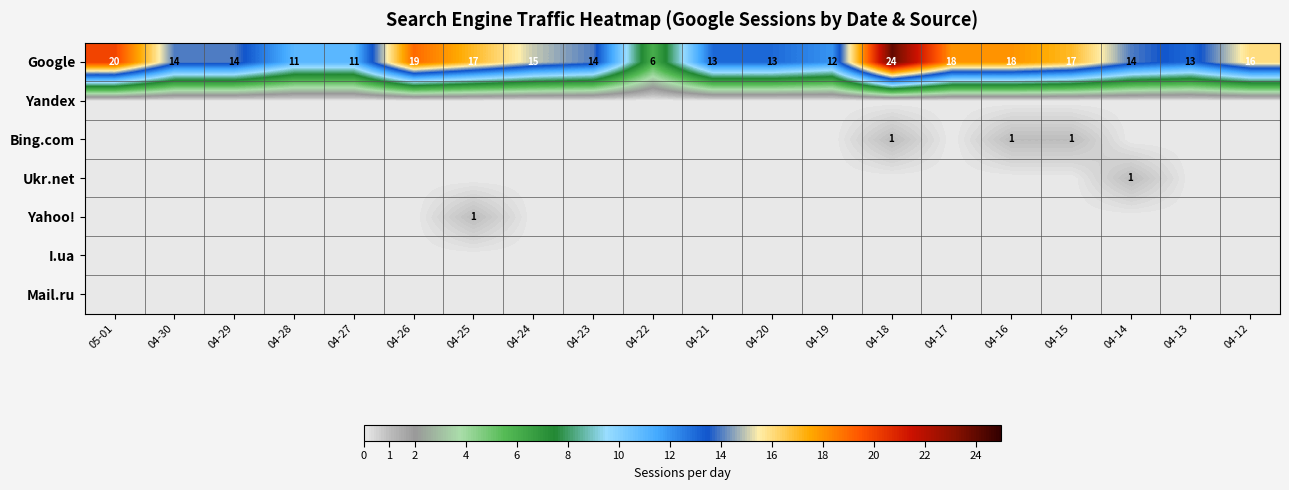

At which label is Google closest to 15?

04-24